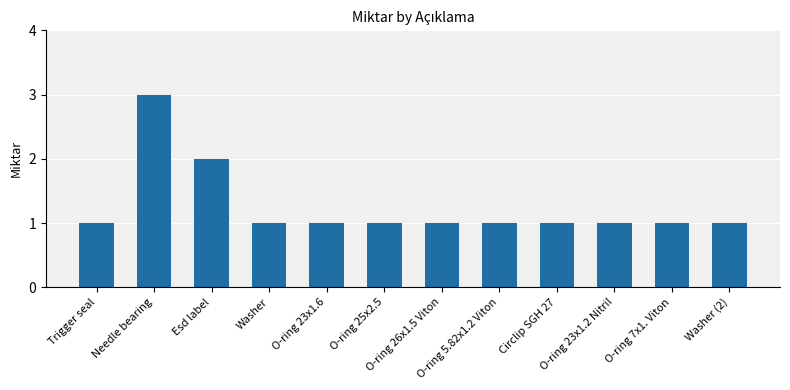

Reading left to right, extract all data points from this chart.

1	3	2	1	1	1	1	1	1	1	1	1